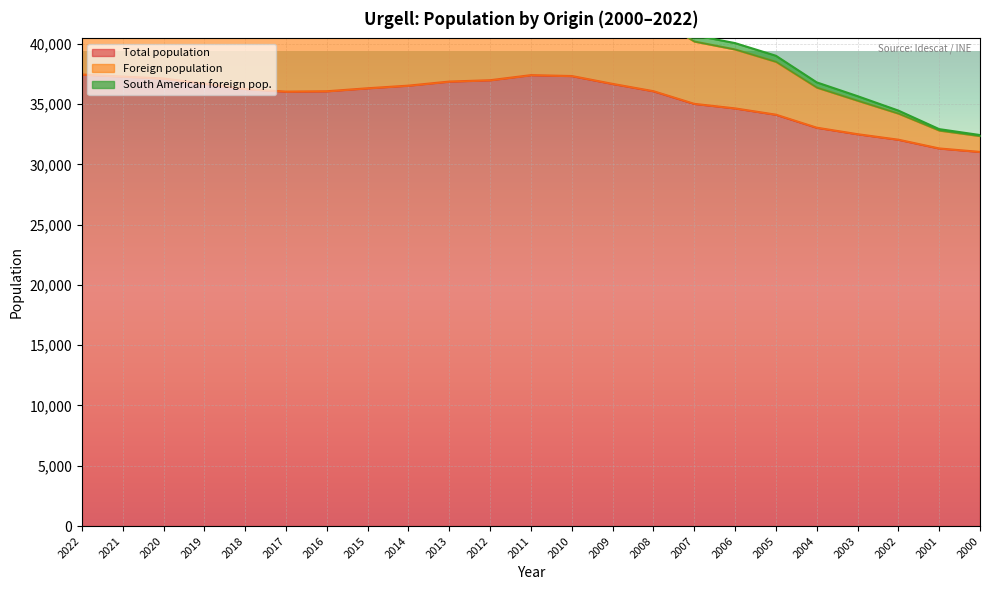

True or false: Total population and Foreign population cross at least once.

False